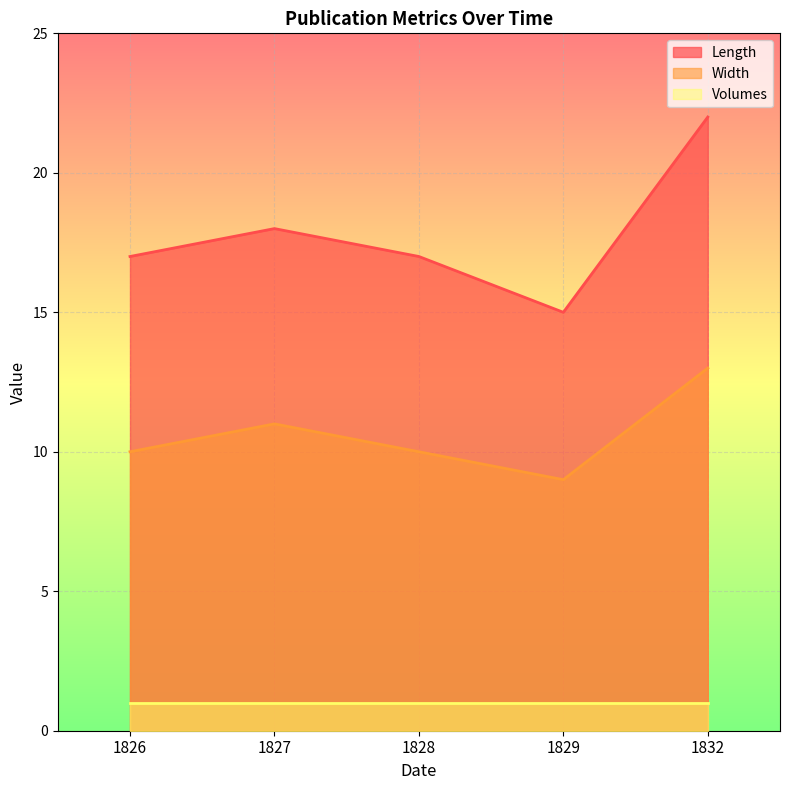

What is the sum of the Width values at 1826 and 1828?

20